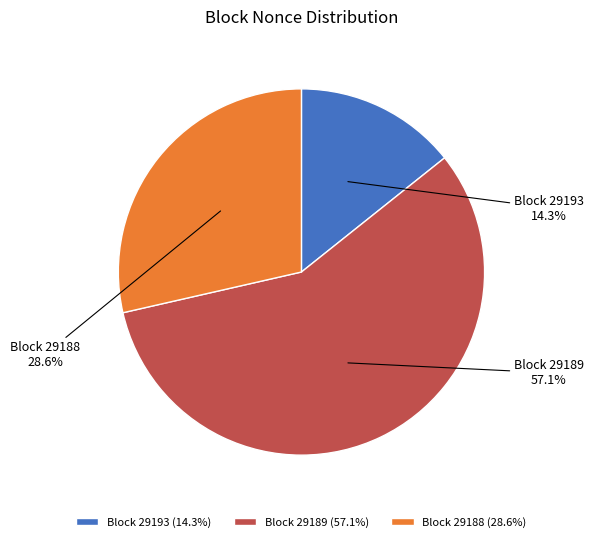

How many slices are in this pie chart?

3